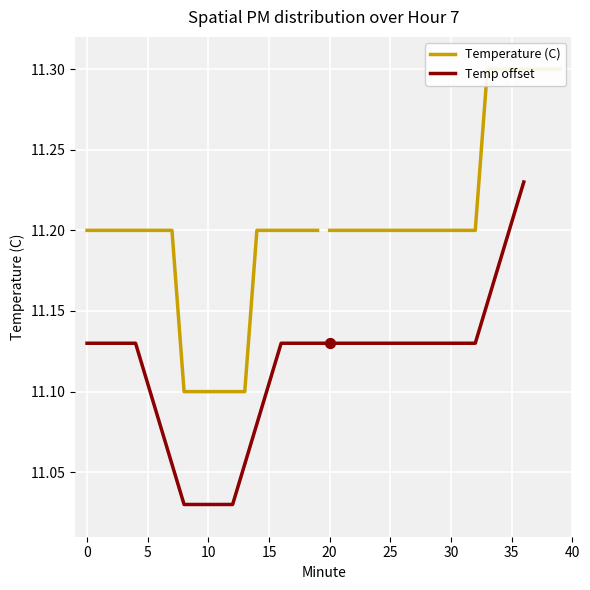

What is the change in value from 16 to 35?

+0.1